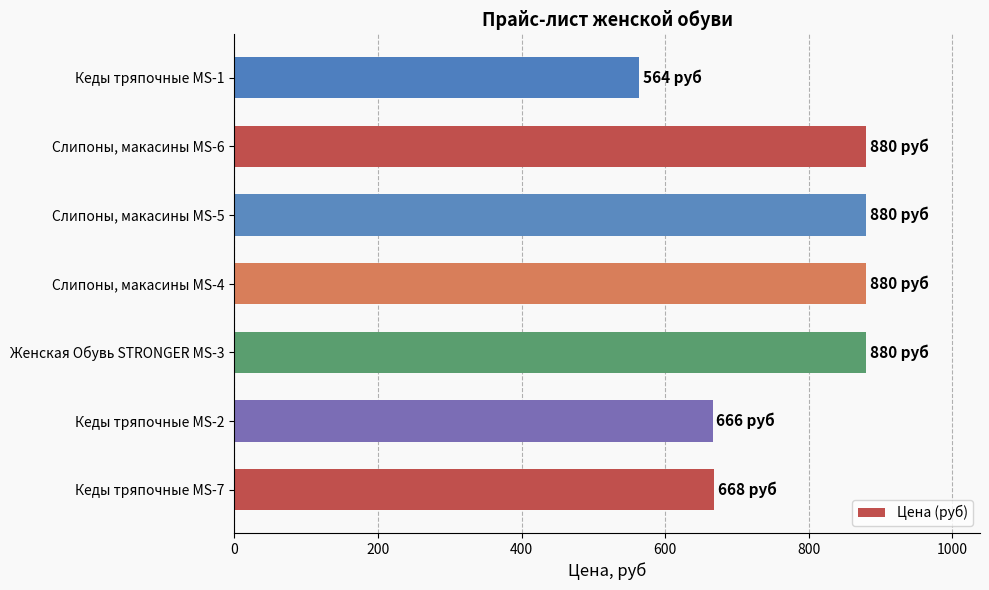

What is the sum of all values?

5418